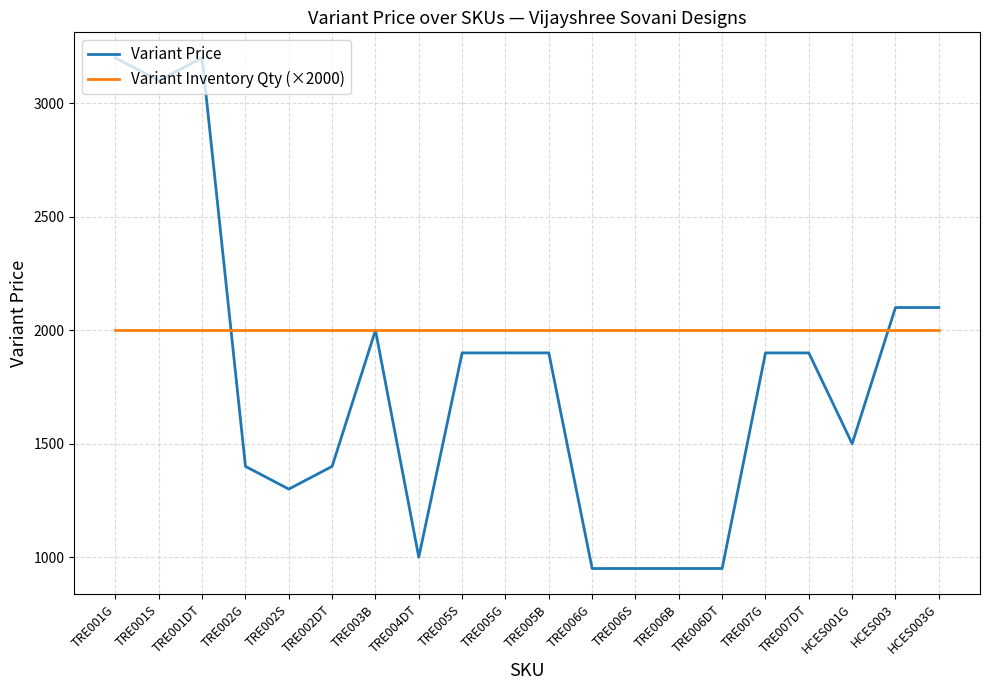

At which category does Variant Price reach its first local peak?

TRE001DT